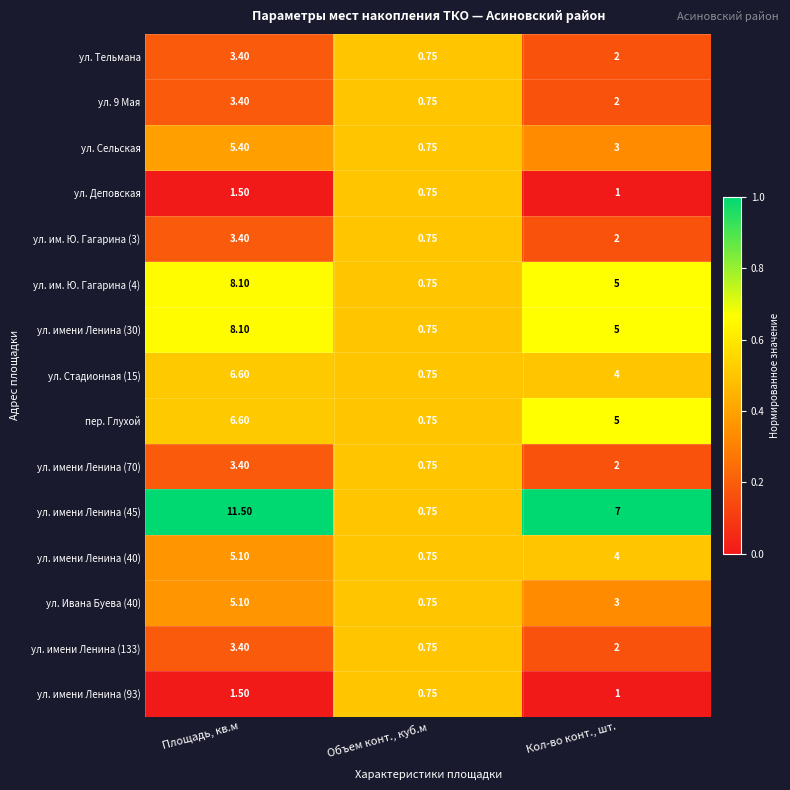

At which label does ул. им. Ю. Гагарина (4) first exceed 5?

Площадь, кв.м